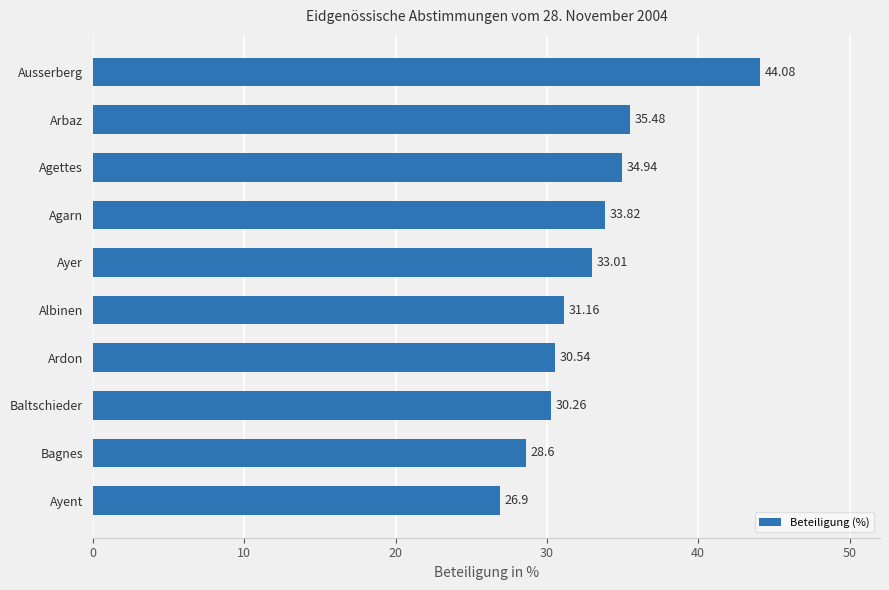

Where is the data nearest to the value 35?

Agettes